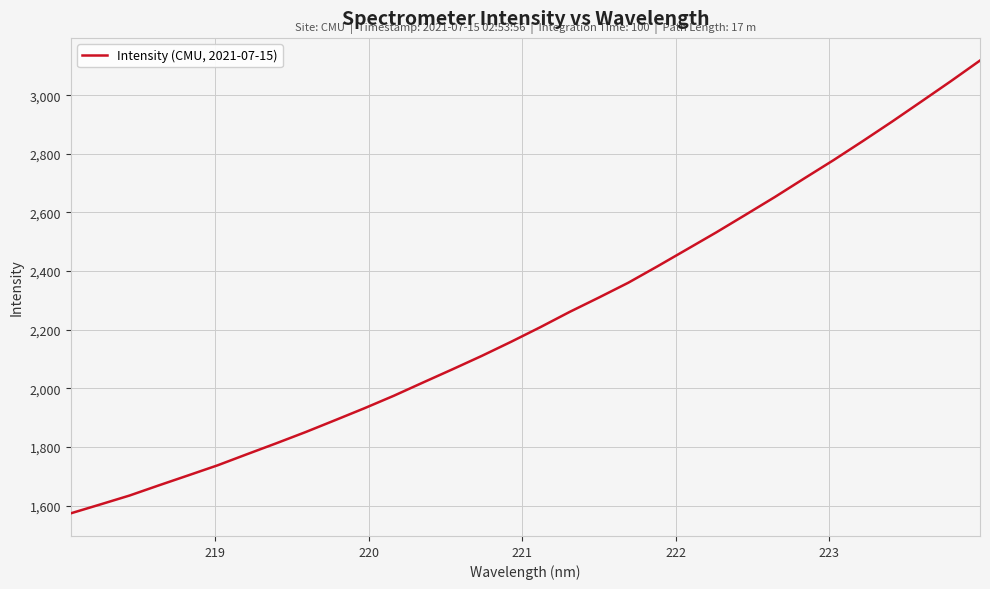

What is the maximum value shown in the chart?

3118.4